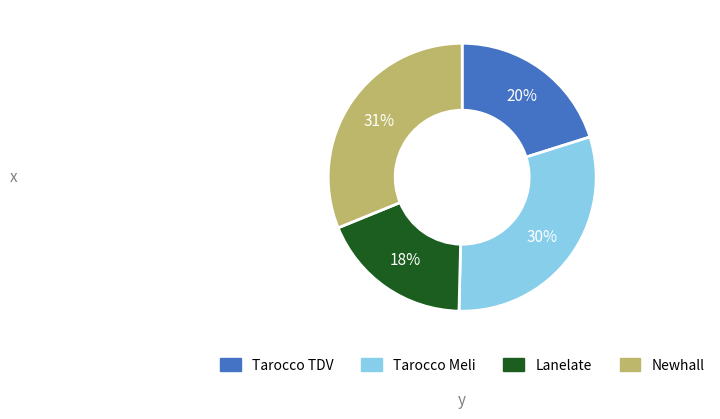

Is there a majority slice in this chart?

No